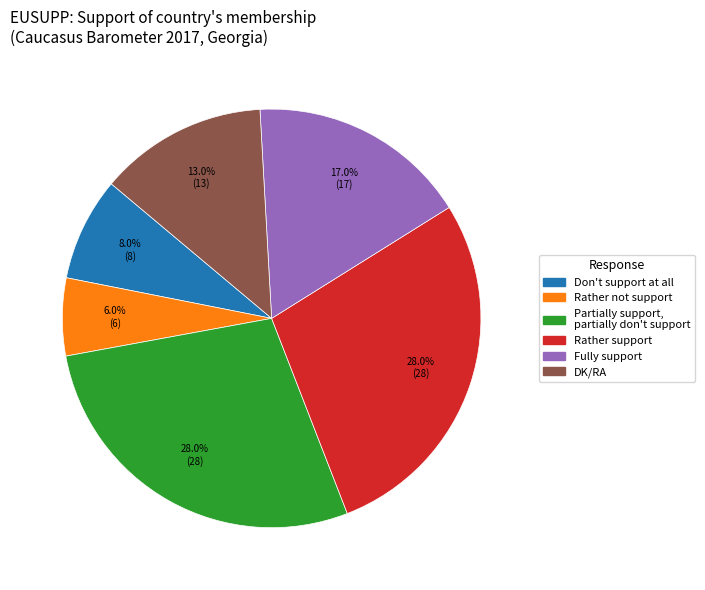

Combined, what portion of the pie is Rather not support and Don't support at all?

14.0%